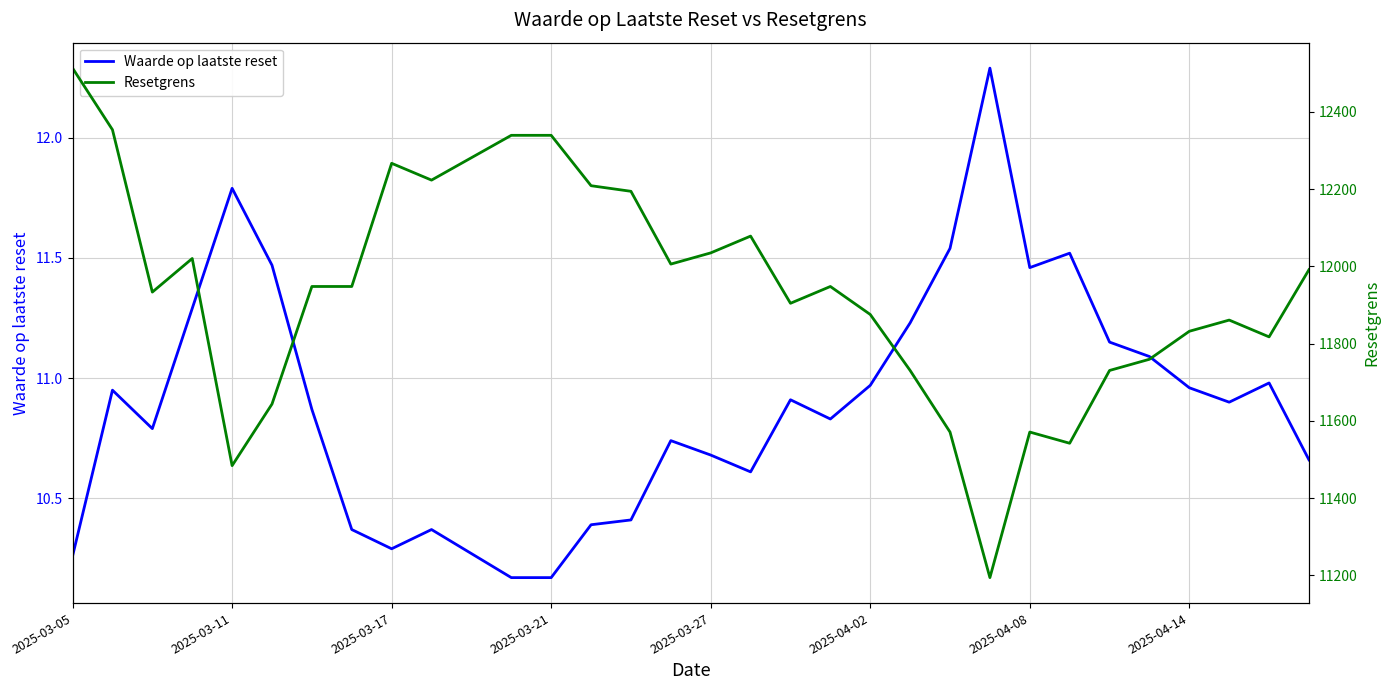

Which series has the largest total across all categories?

Resetgrens